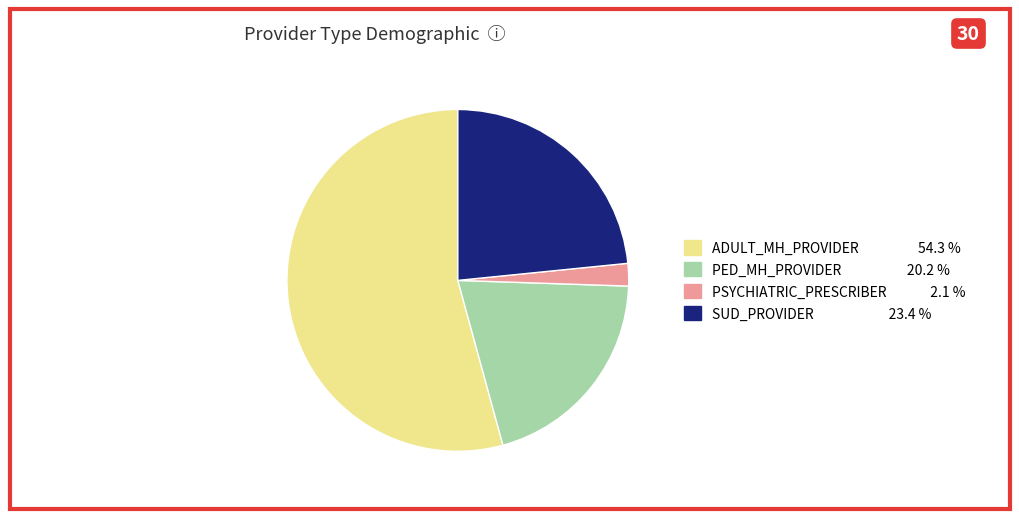

How many segments does this pie chart have?

4